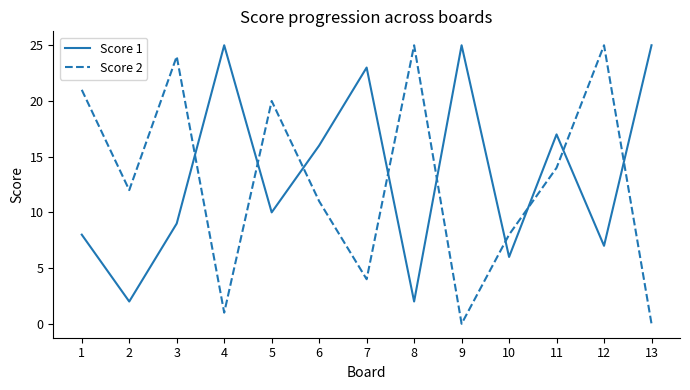

True or false: Score 2 has more than 0 points higher than both neighbors.

True